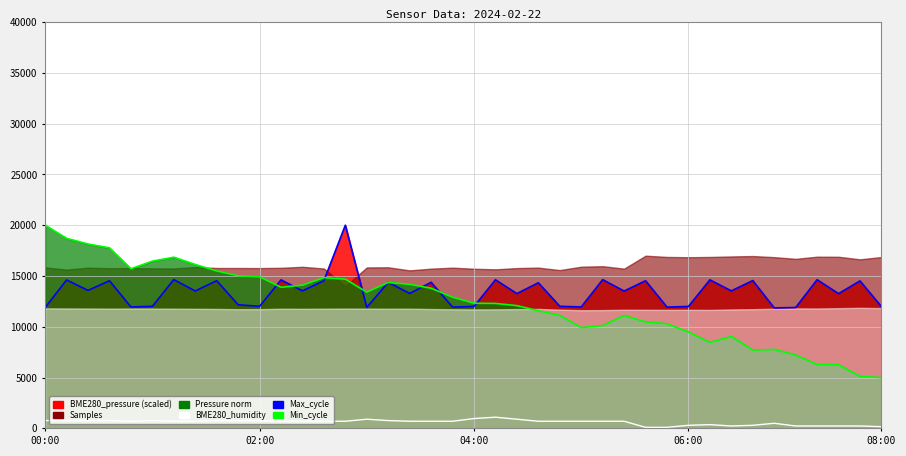

How many lines are shown in the chart?

3